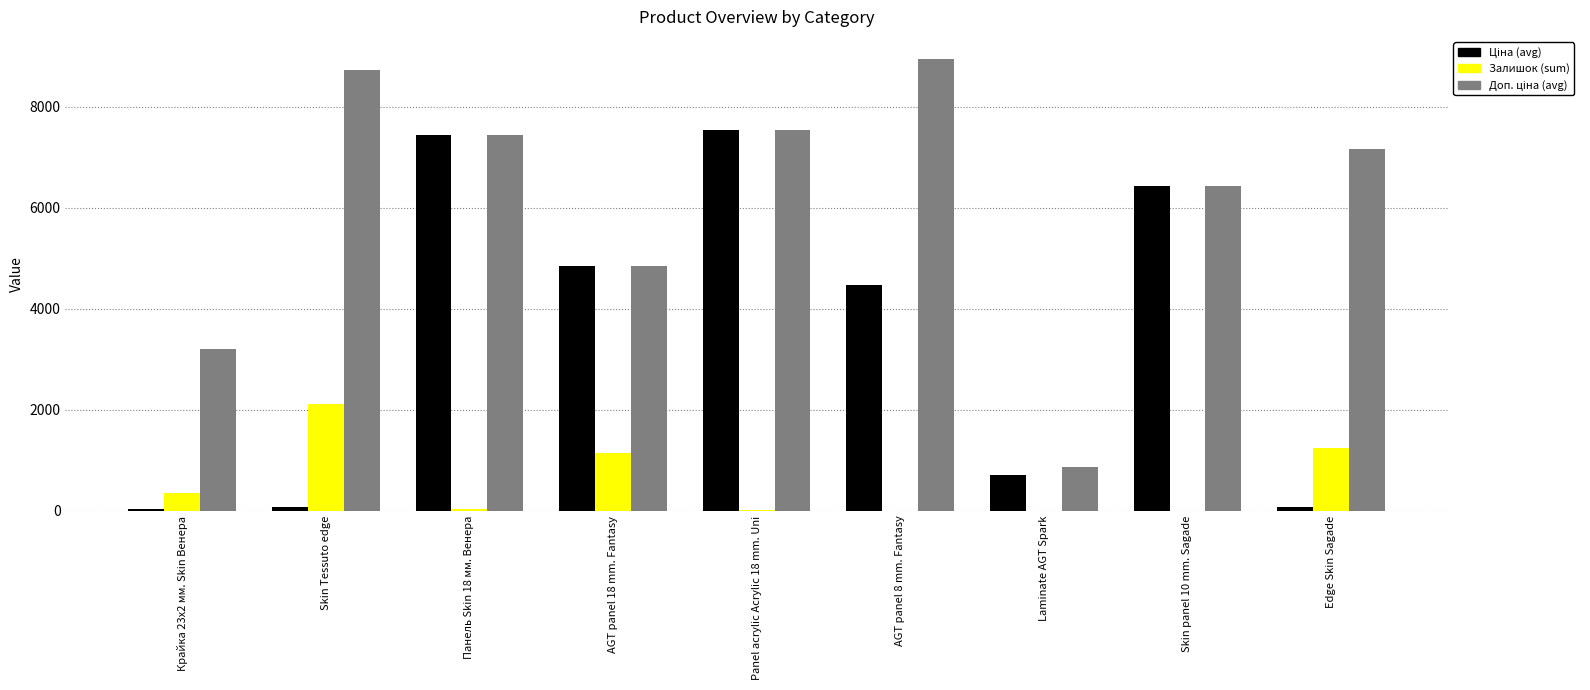

Is it true that Залишок (sum) equals 44.0 at Панель Skin 18 мм. Венера?

True